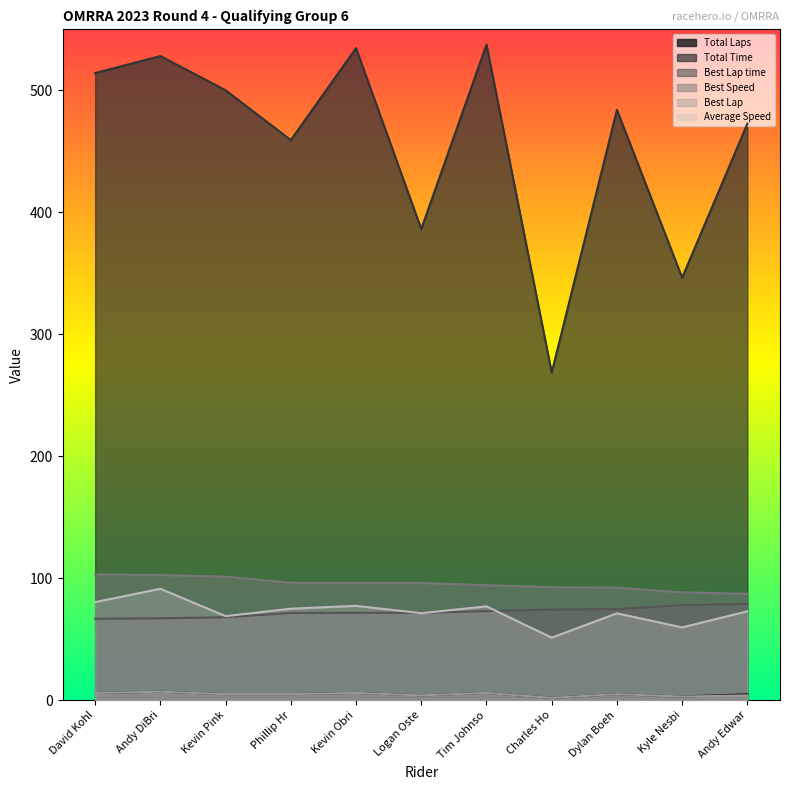

What is the value of the Total Laps point at the 9th from the left?

5.0